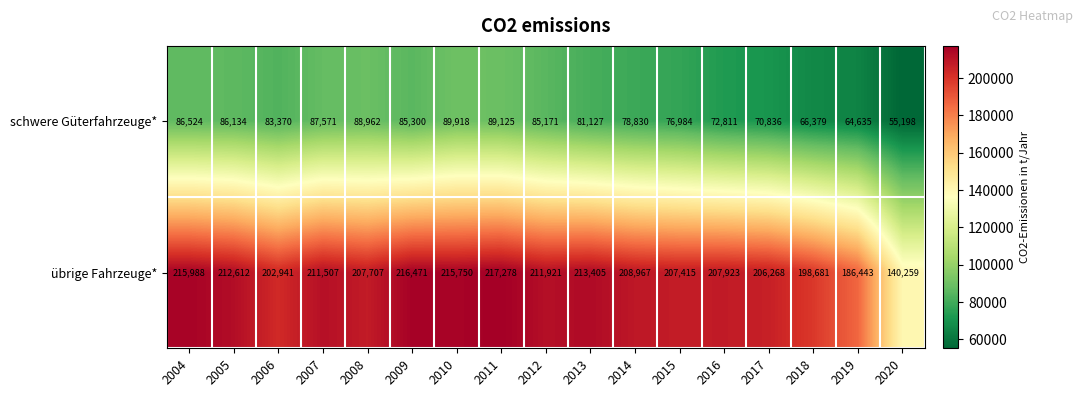

Rank the series by their maximum value, from lowest to highest.

schwere Güterfahrzeuge*, übrige Fahrzeuge*